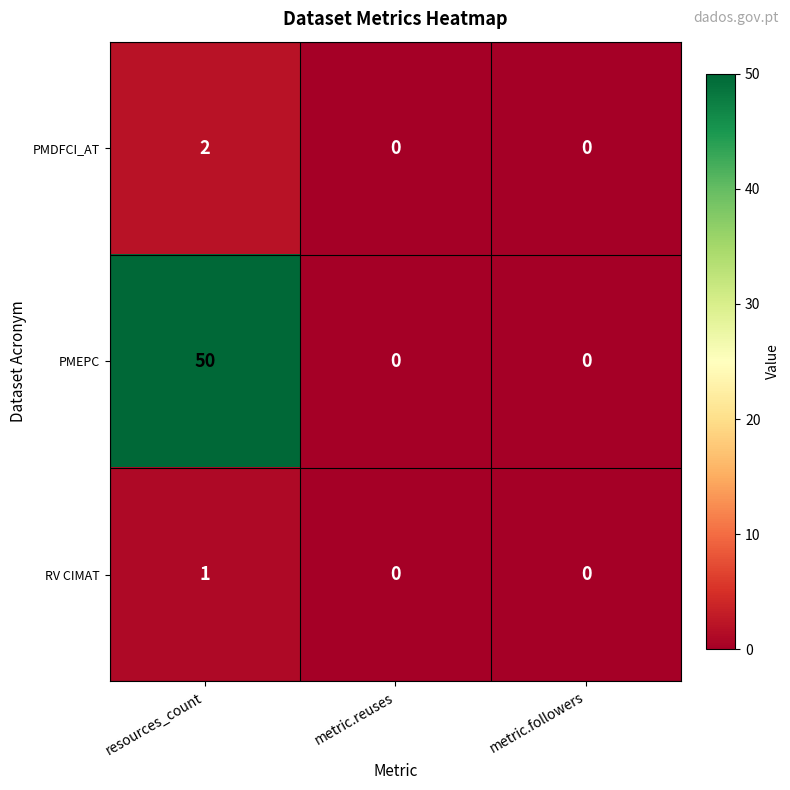

List the series in order of their peak value, highest first.

PMEPC, PMDFCI_AT, RV CIMAT